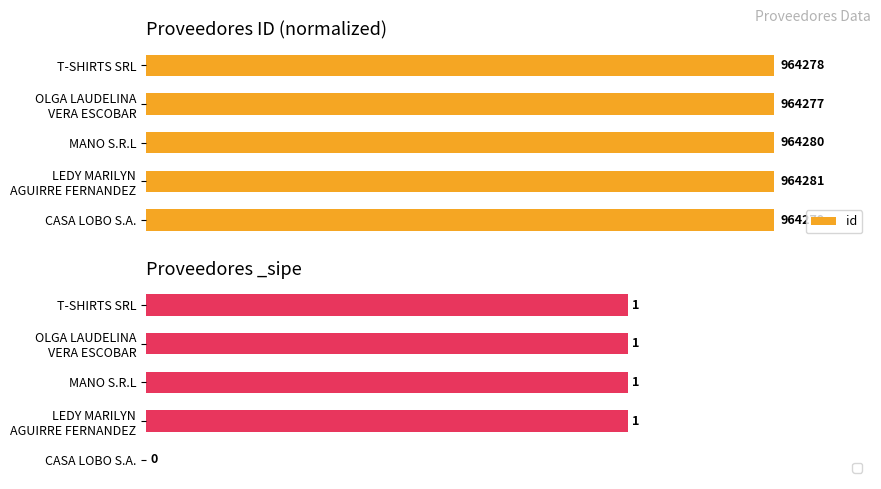

What is the value of the 3rd bar from the left?

1.0